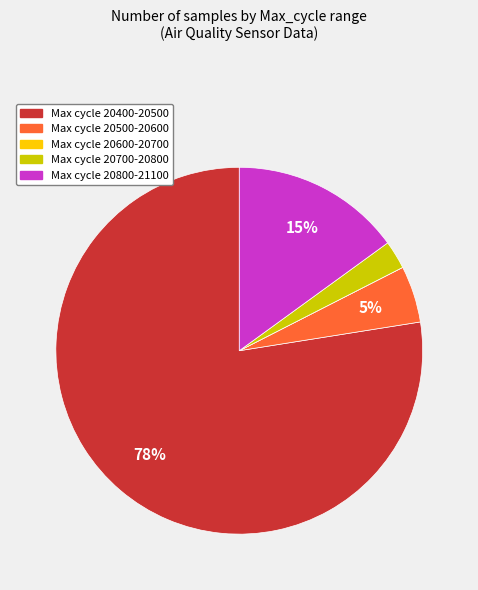

Is there a majority slice in this chart?

Yes